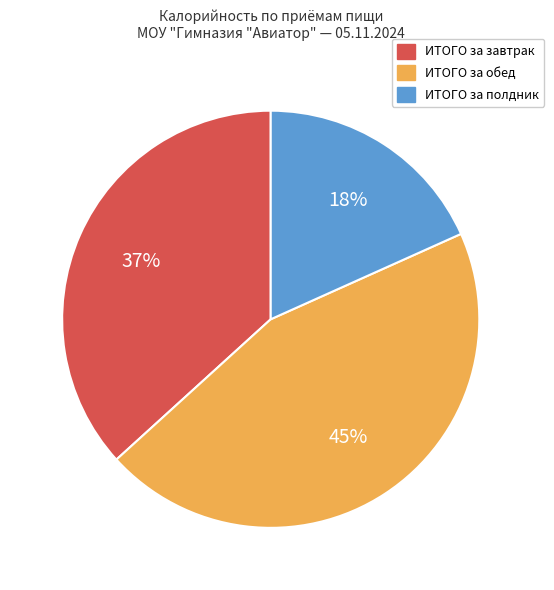

Do ИТОГО за полдник and ИТОГО за завтрак together represent more than half of the pie?

Yes